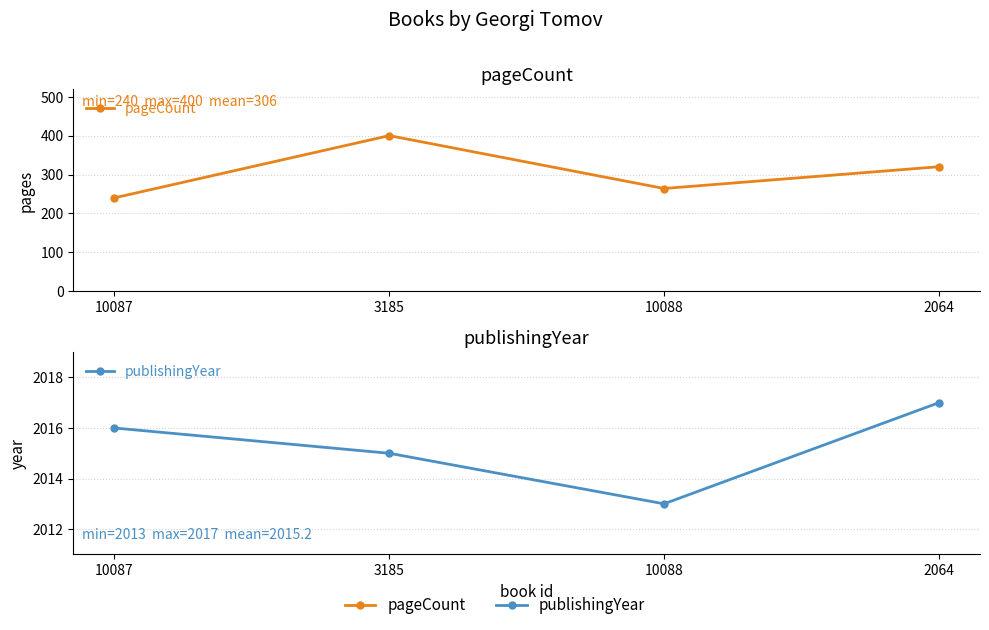

What is the difference between the maximum and second lowest values in the pageCount series?

136